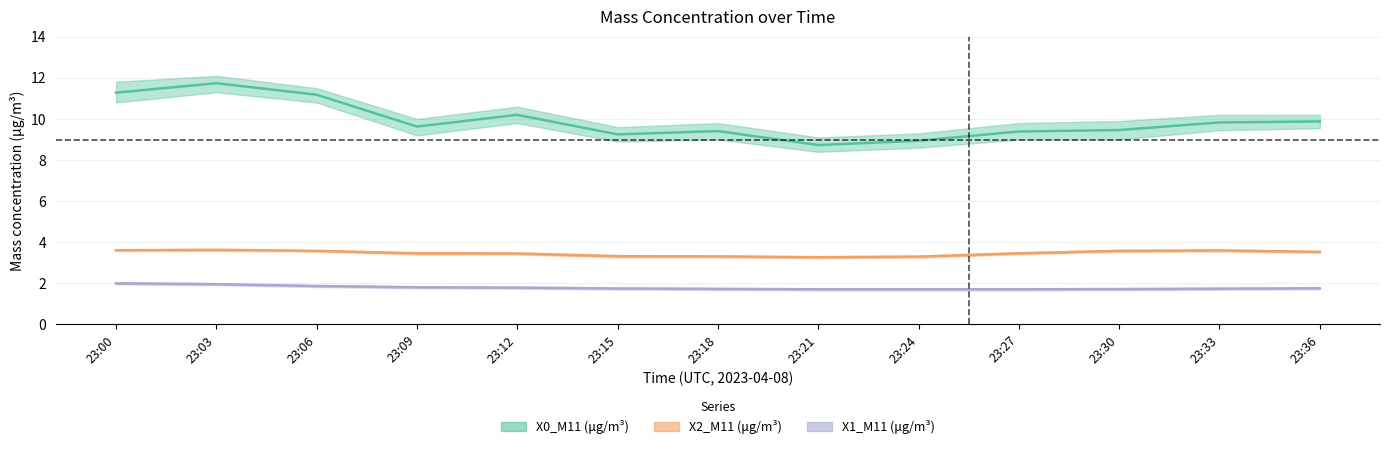

What is the difference between the highest and lowest values at 23:12?

8.4